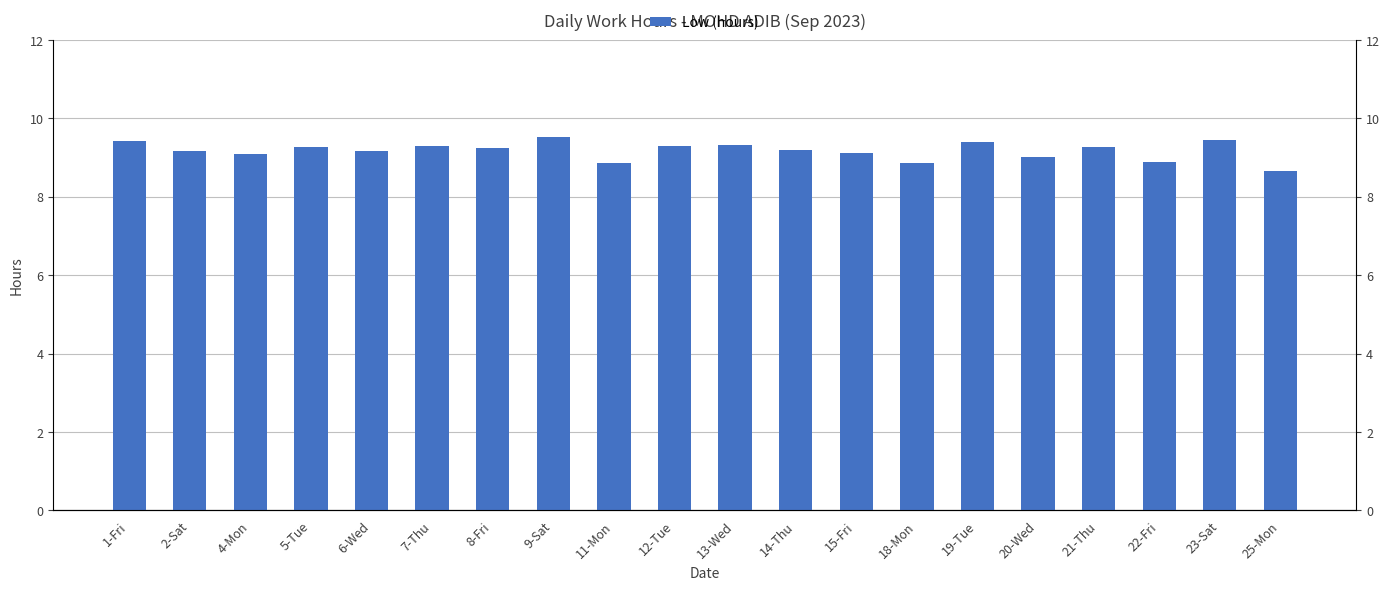

What is the difference between the second highest and minimum values?

0.8